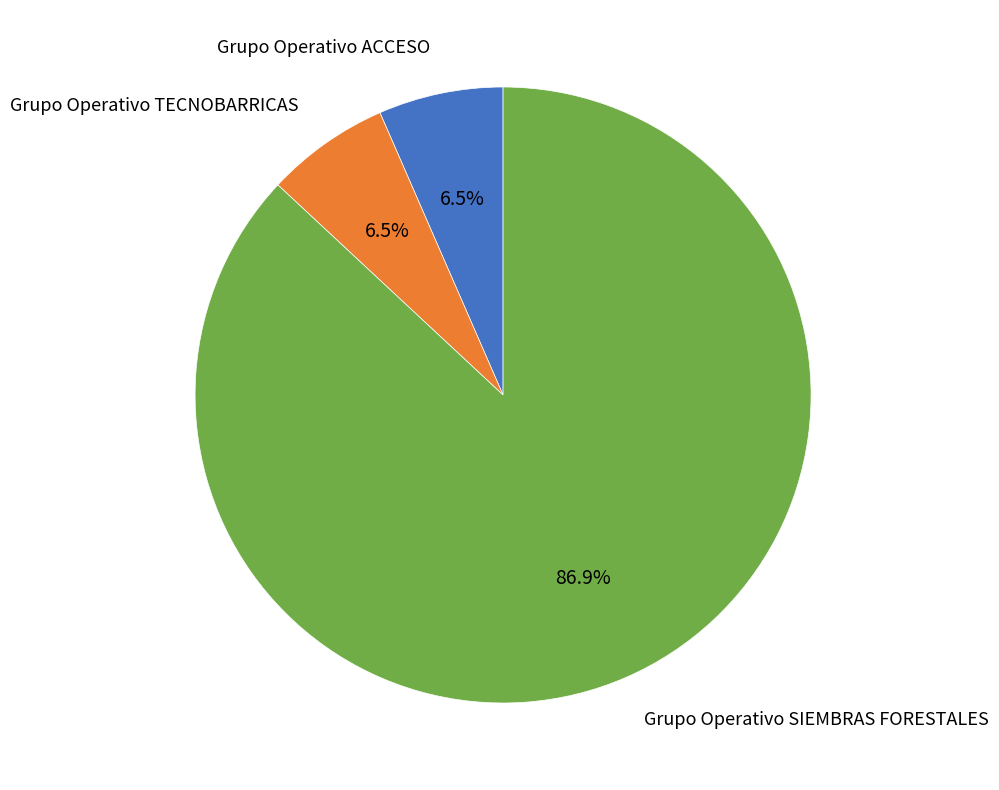

To the nearest percent, what is the difference between the Grupo Operativo ACCESO and Grupo Operativo SIEMBRAS FORESTALES slice percentages?

80%